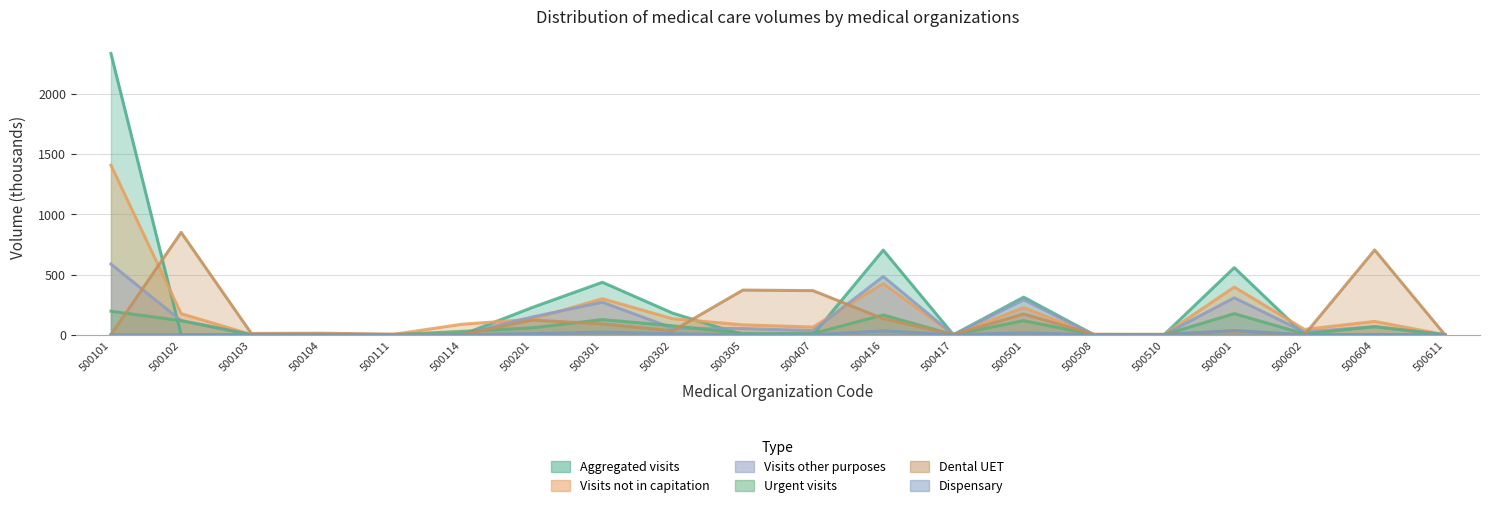

Reading right to left, list all the values displayed in this chart.

Aggregated visits: 500611=0.0	500604=0.0	500602=0.0	500601=557.3	500510=0.0	500508=0.0	500501=312.1	500417=0.0	500416=702.8	500407=0.0	500305=0.0	500302=179.5	500301=435.6	500201=226.1	500114=0.0	500111=0.0	500104=0.0	500103=0.0	500102=0.0	500101=2335.4
Dental UET: 500611=0.0	500604=703.9	500602=0.0	500601=31.3	500510=3.7	500508=4.1	500501=172.5	500417=2.0	500416=133.4	500407=366.3	500305=370.7	500302=32.2	500301=90.2	500201=121.9	500114=0.0	500111=5.1	500104=12.6	500103=10.7	500102=850.0	500101=0.0
Visits other purposes: 500611=0.4	500604=66.9	500602=22.7	500601=306.8	500510=0.4	500508=0.5	500501=290.5	500417=0.2	500416=483.5	500407=34.7	500305=51.2	500302=55.1	500301=270.0	500201=147.5	500114=6.7	500111=0.4	500104=1.6	500103=1.1	500102=117.0	500101=587.1
Urgent visits: 500611=0.0	500604=66.9	500602=7.5	500601=175.2	500510=0.1	500508=0.1	500501=117.0	500417=0.1	500416=164.5	500407=10.1	500305=10.8	500302=74.7	500301=125.7	500201=57.5	500114=27.8	500111=0.3	500104=0.4	500103=0.4	500102=117.0	500101=195.4
Dispensary: 500611=0.0	500604=0.0	500602=0.0	500601=35.3	500510=0.0	500508=0.0	500501=16.8	500417=0.0	500416=32.4	500407=0.0	500305=0.0	500302=8.3	500301=22.1	500201=9.8	500114=0.0	500111=0.0	500104=0.0	500103=0.0	500102=0.0	500101=0.0
Visits not in capitation: 500611=0.5	500604=110.8	500602=44.3	500601=396.0	500510=0.8	500508=0.9	500501=224.8	500417=0.4	500416=425.2	500407=63.8	500305=82.4	500302=132.9	500301=299.5	500201=128.8	500114=87.3	500111=1.1	500104=2.8	500103=2.4	500102=174.9	500101=1408.2